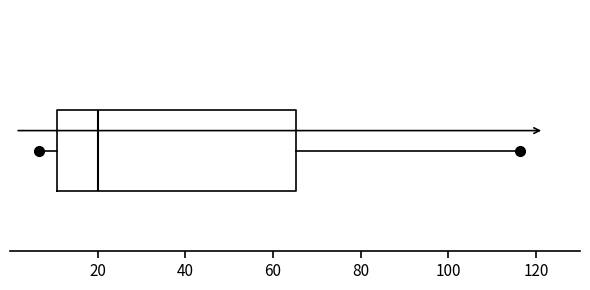

Transcribe this box plot: give where the median line is, the range the box spans, and where the two whiskers end, as read against the x-axis. The values are not printed on the chart, so give them approximately, as read against the axis.

median 20, box 10 to 66, whiskers 6 to 116